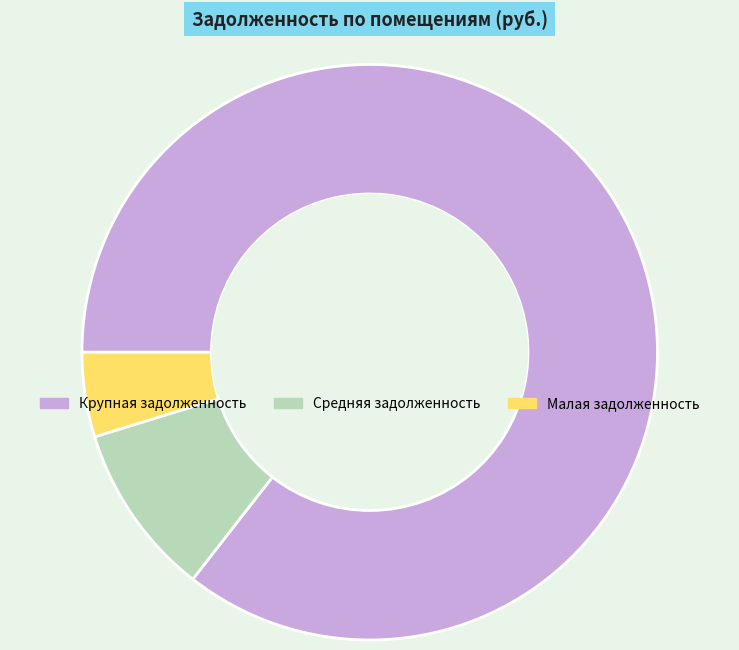

Is there any slice that represents more than half of the pie?

Yes